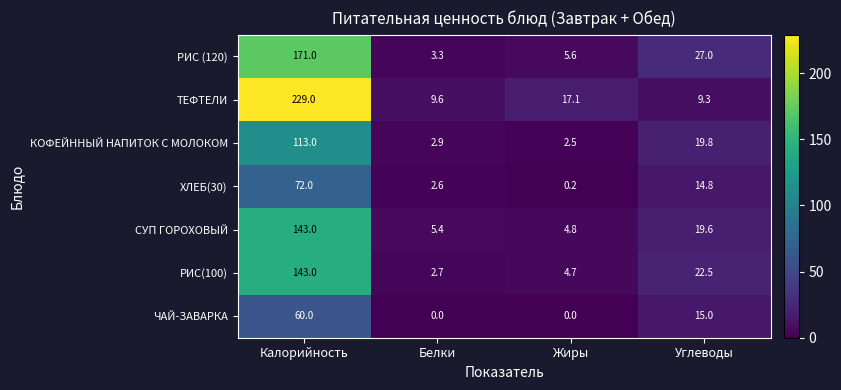

Read the КОФЕЙННЫЙ НАПИТОК С МОЛОКОМ value at Углеводы.

19.8